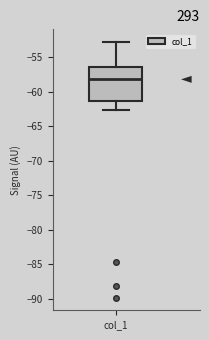

Transcribe this box plot: give where the median line is, the range the box spans, and where the two whiskers end, as read against the y-axis. The values are not printed on the chart, so give them approximately, as read against the axis.

median -58.0, box -61.5 to -56.5, whiskers -62.5 to -53.0